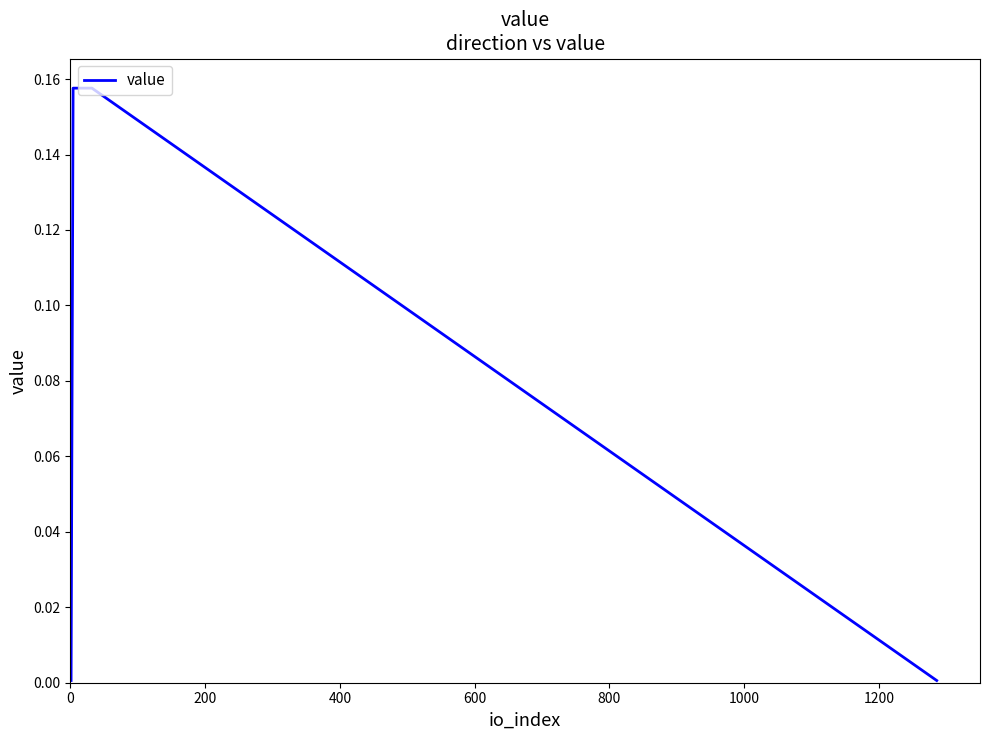

How many series are shown in this chart?

1